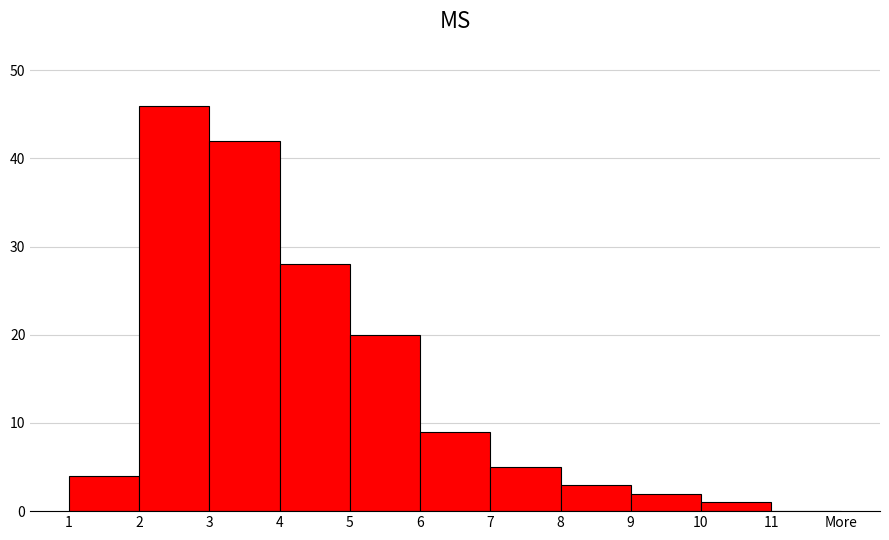

Reading right to left, list all the values displayed in this chart.

11=0	10=1	9=2	8=3	7=5	6=9	5=20	4=28	3=42	2=46	1=4